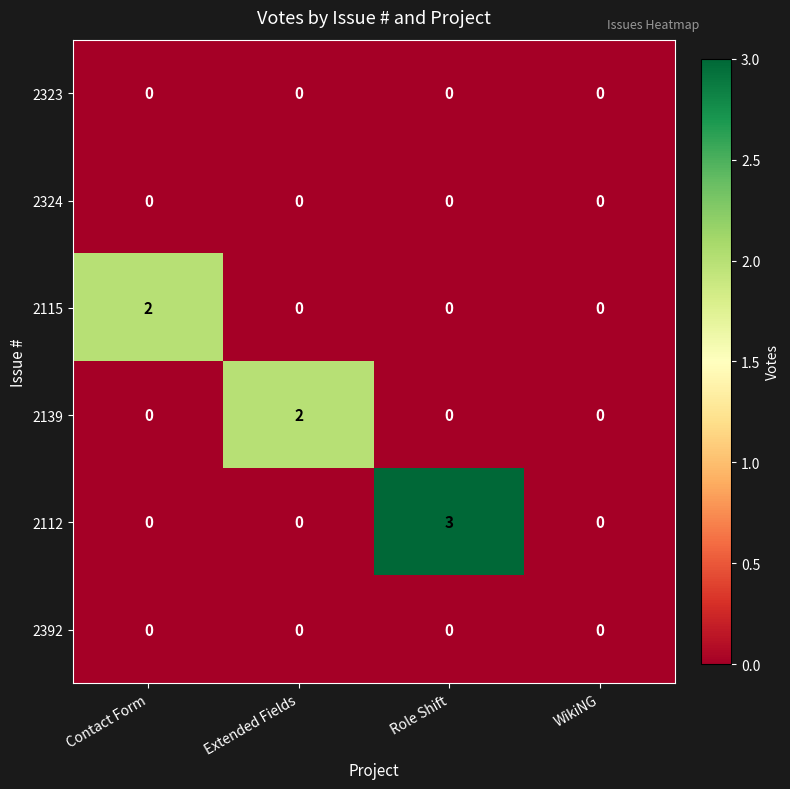

What is the sum of the 2112 values at Contact Form and Role Shift?

3